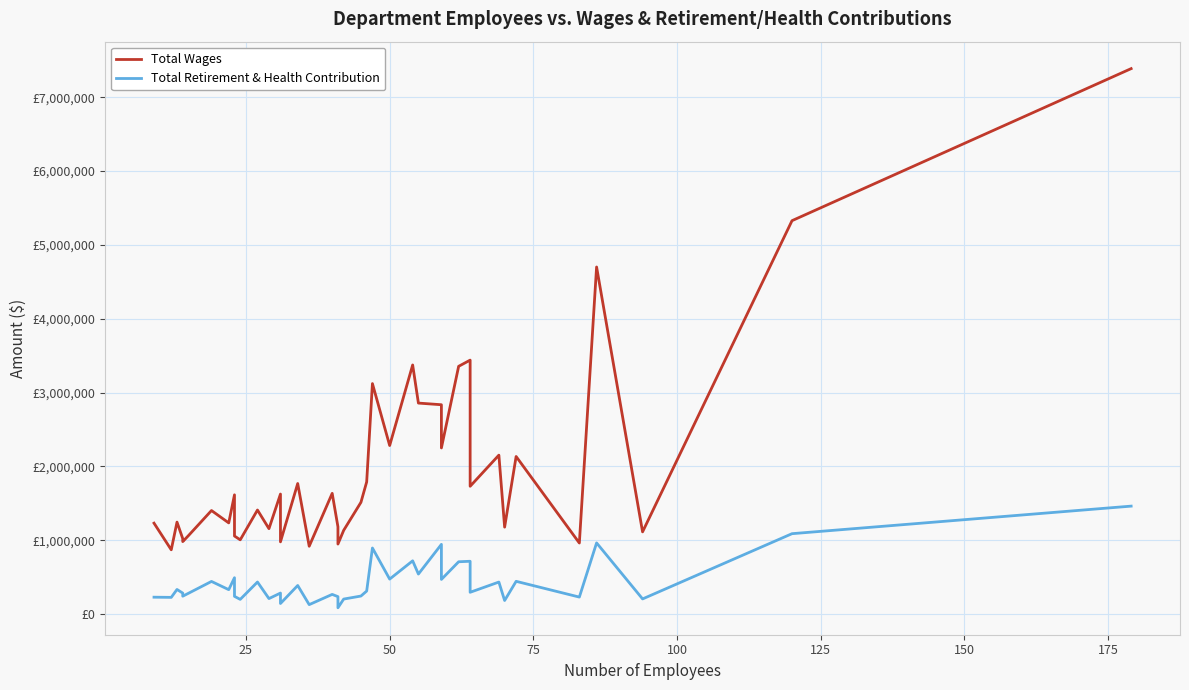

What is the highest value of the Total Wages series?

7386679